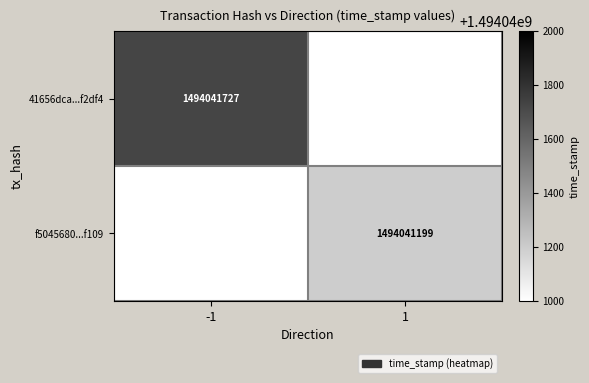

Which series changed the most between direction_-1 and direction_1?

41656dca645e24bb03c155666b81039681f2df4